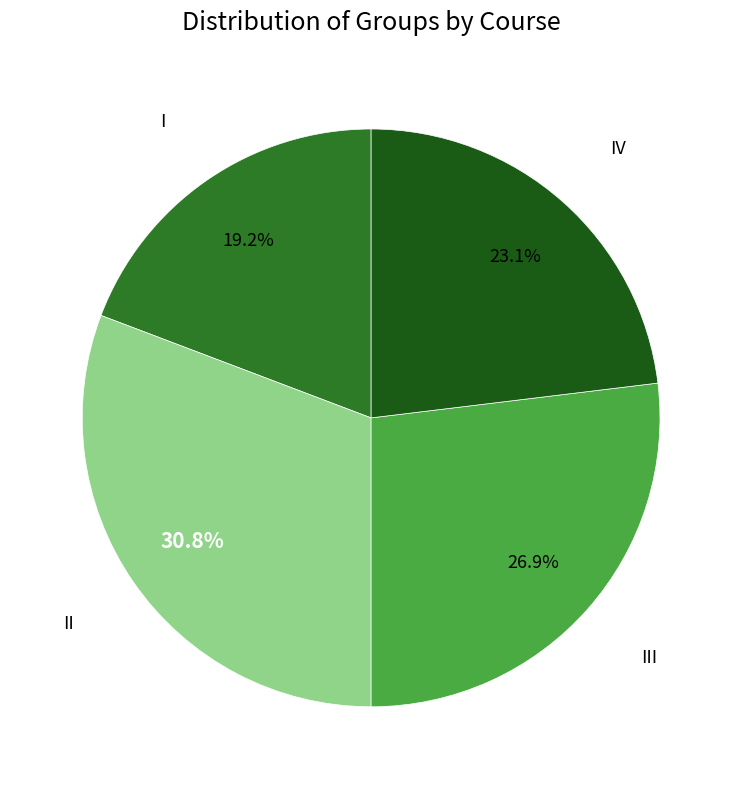

Which category has the smallest portion of the pie?

I